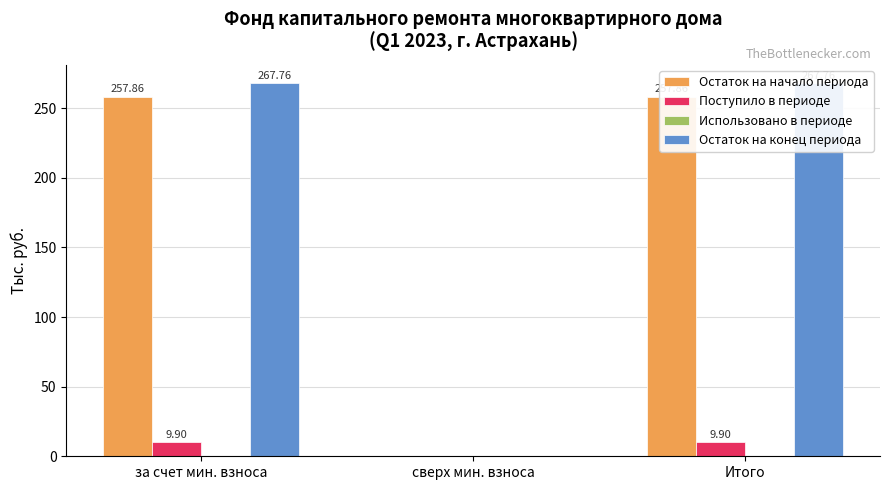

At which category is the sum across all series the highest?

за счет мин. взноса